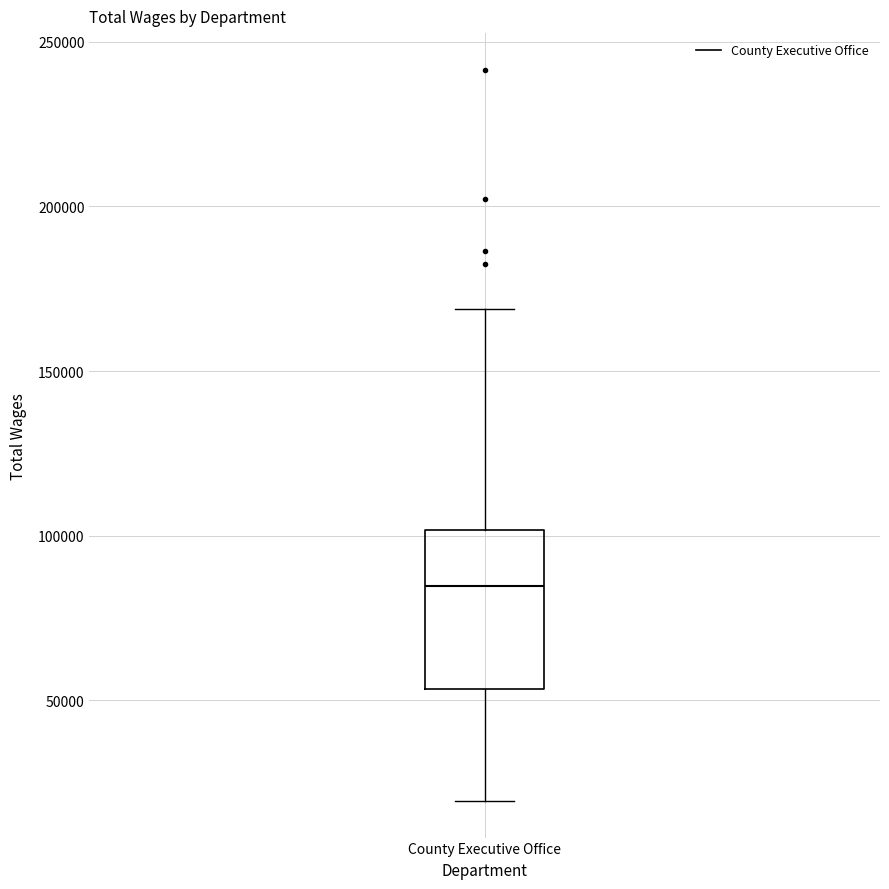

Where does the median line of the box for County Executive Office sit on the y-axis? The values are not printed on the chart, so give them approximately, as read against the axis.

85000